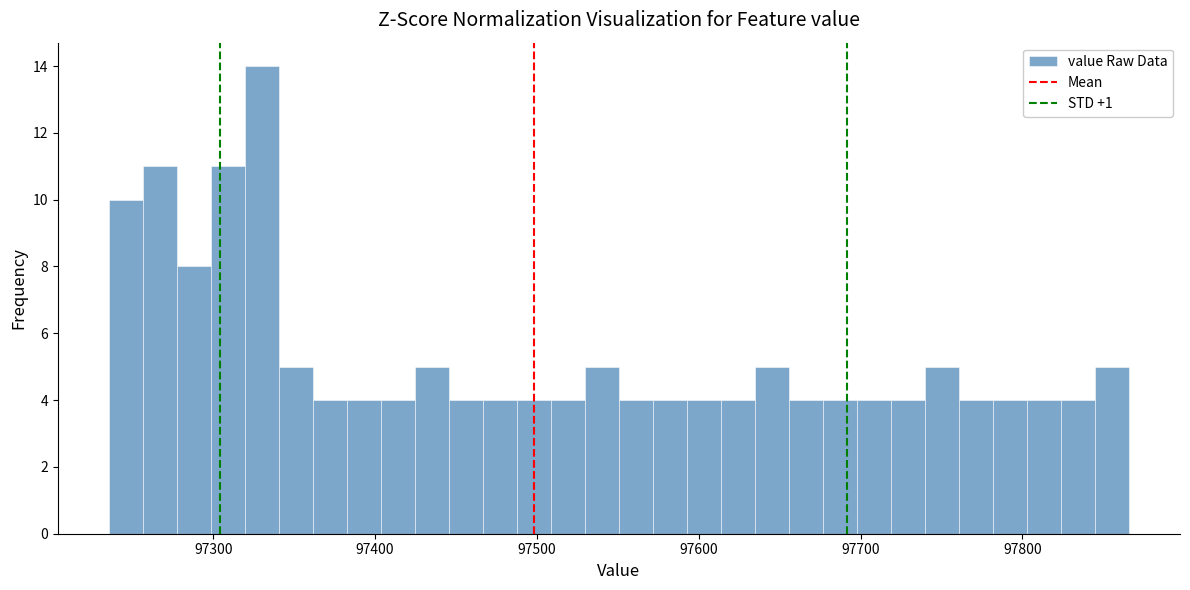

Around what value on the x-axis is the tallest bar? Give the approximate position of its centre, as read against the axis.

97330